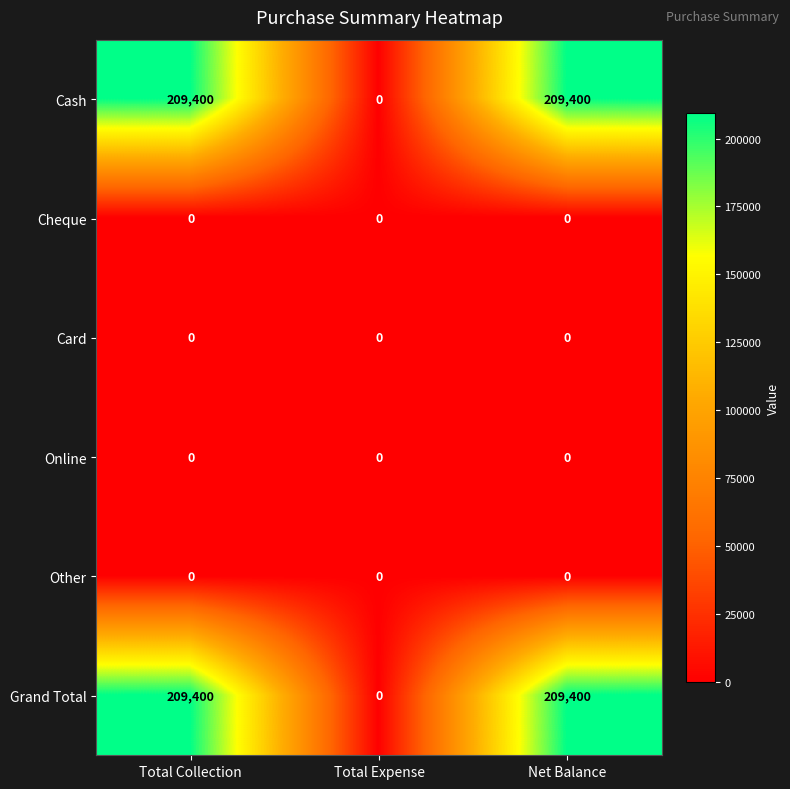

The value of Cheque at Total Expense is 0. True or false?

True